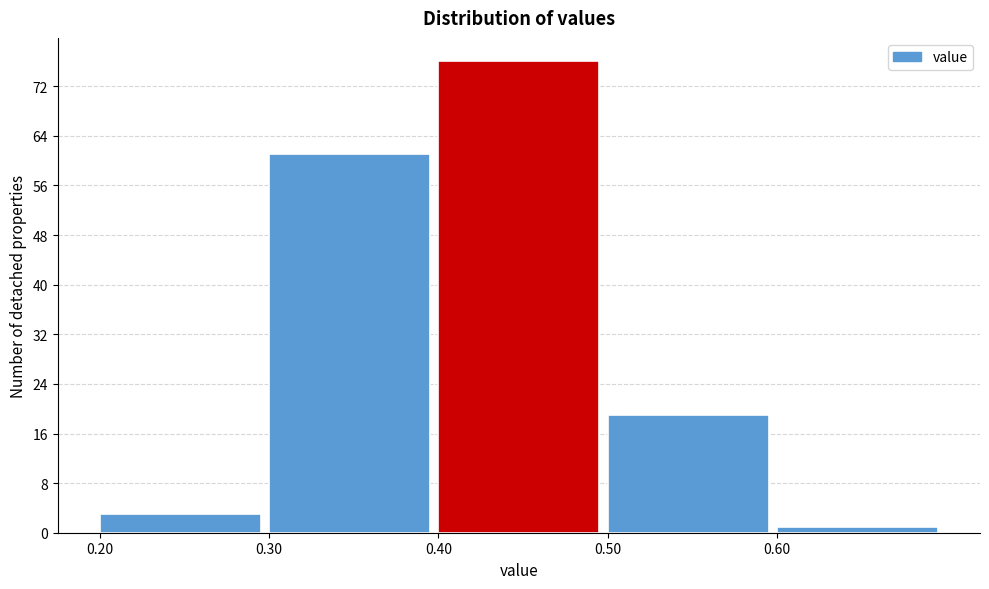

Reading right to left, what are all the values shown in this chart?

1	19	76	61	3